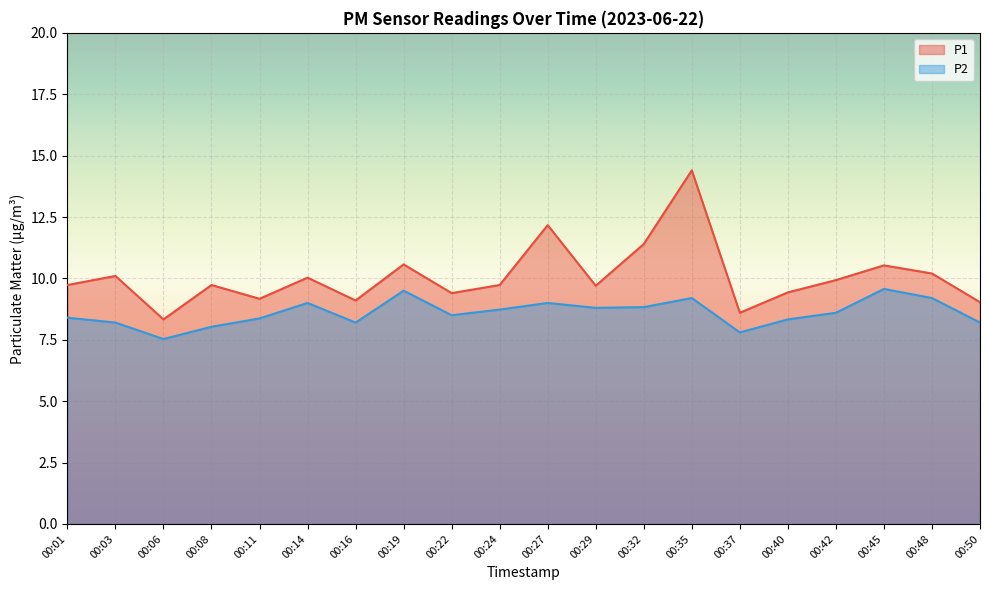

Reading left to right, extract all data points from this chart.

P1: 9.7	10.1	8.3	9.7	9.2	10.0	9.1	10.6	9.4	9.7	12.2	9.7	11.4	14.4	8.6	9.4	9.9	10.5	10.2	9.0
P2: 8.4	8.2	7.5	8.0	8.4	9.0	8.2	9.5	8.5	8.7	9.0	8.8	8.8	9.2	7.8	8.3	8.6	9.6	9.2	8.2